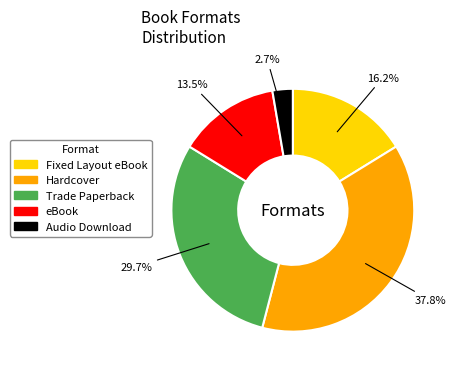

Rank the categories by value from lowest to highest.

Audio Download, eBook, Fixed Layout eBook, Trade Paperback, Hardcover